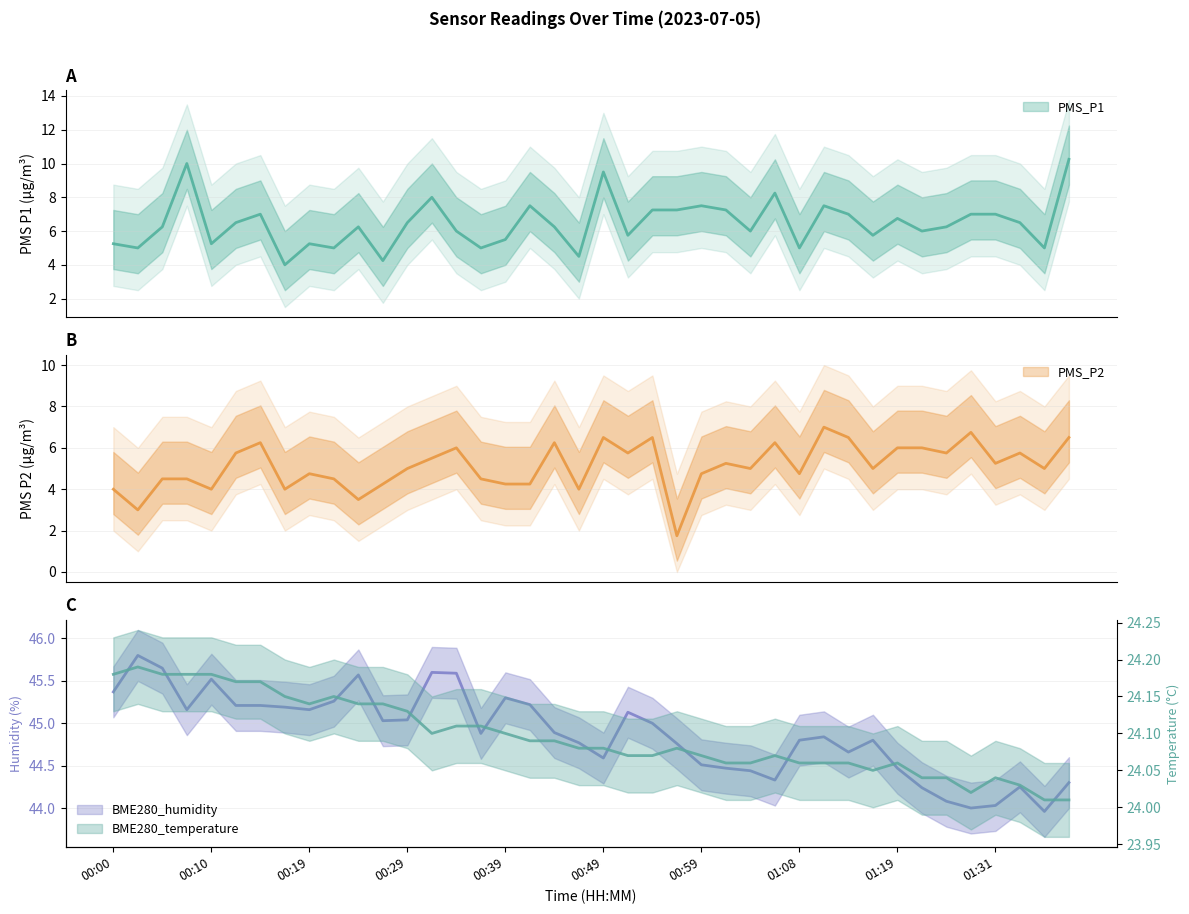

Which series has the largest total across all categories?

BME280_humidity